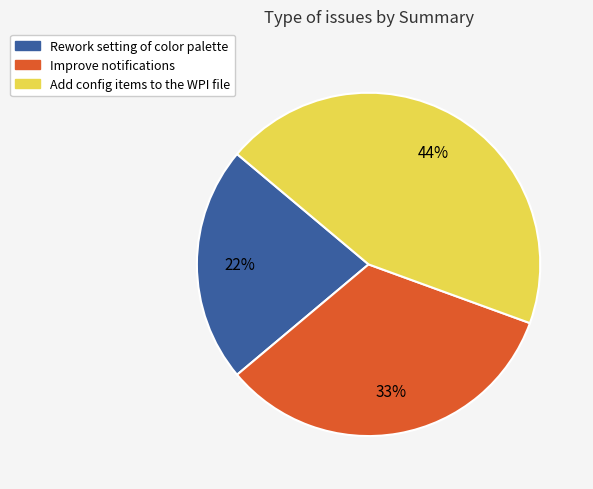

True or false: Rework setting of color palette accounts for 22% of the total.

True